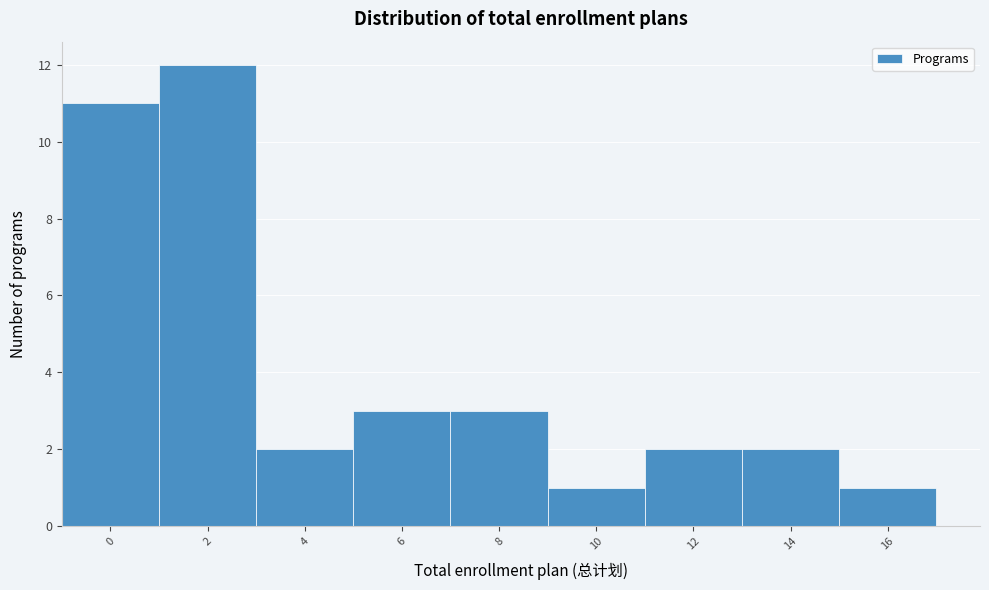

Reading left to right, list all the values displayed in this chart.

0=11	2=12	4=2	6=3	8=3	10=1	12=2	14=2	16=1